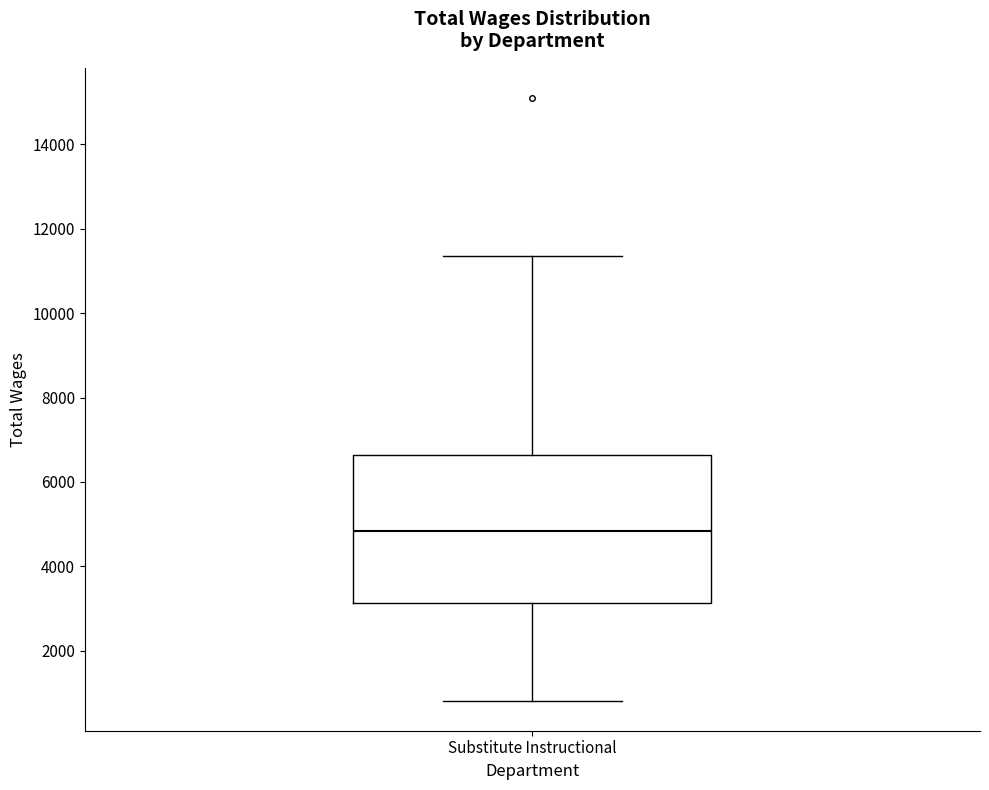

Transcribe this box plot: give where the median line is, the range the box spans, and where the two whiskers end, as read against the y-axis. The values are not printed on the chart, so give them approximately, as read against the axis.

median 4800, box 3200 to 6600, whiskers 800 to 11400